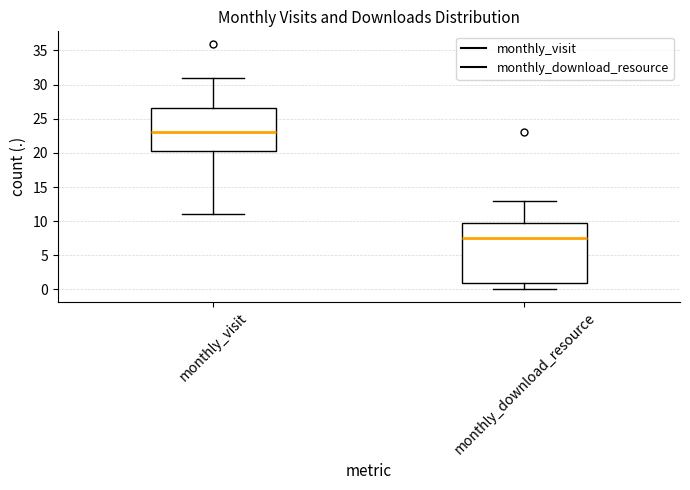

Which box is the tallest, from its lower edge to its upper edge?

monthly_download_resource